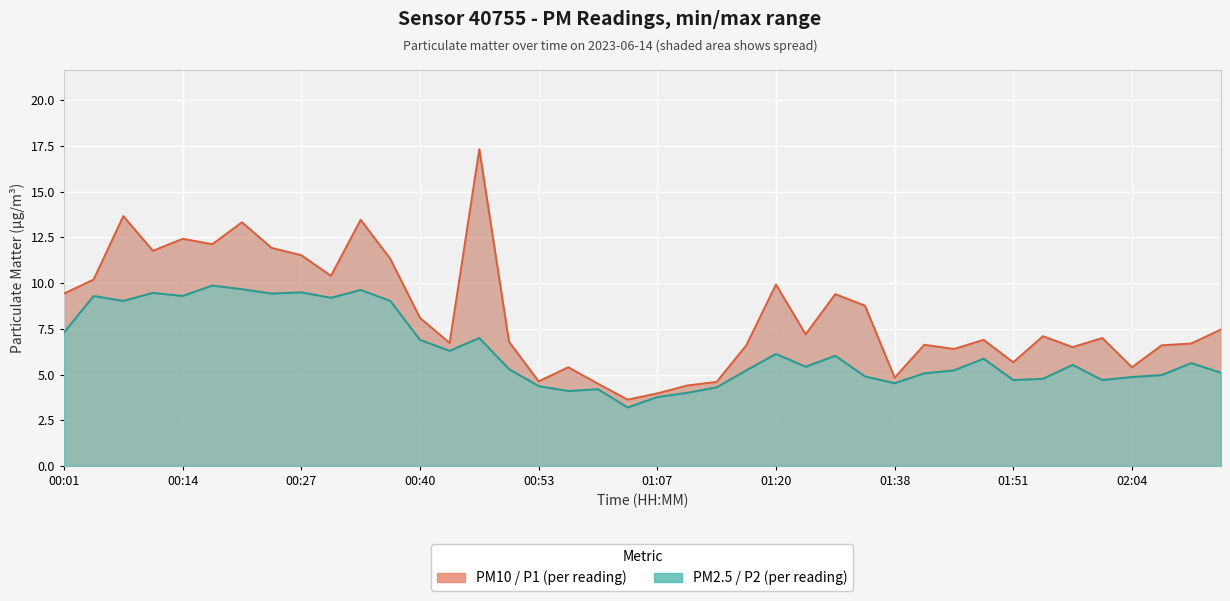

How many series are shown in this chart?

2